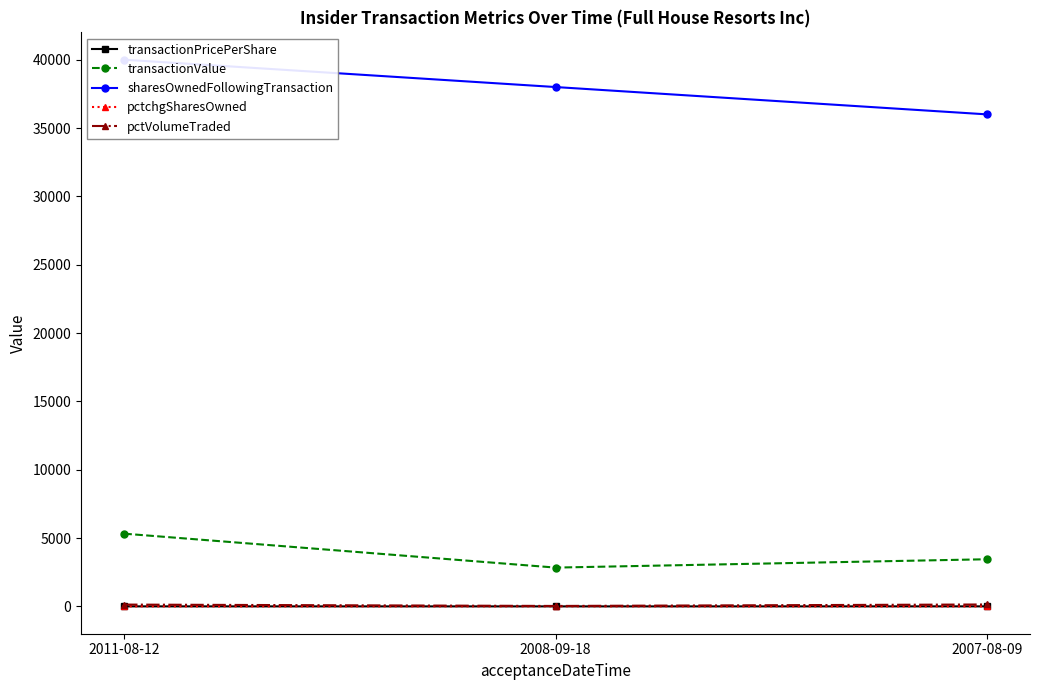

What is the minimum value for sharesOwnedFollowingTransaction?

36000.0